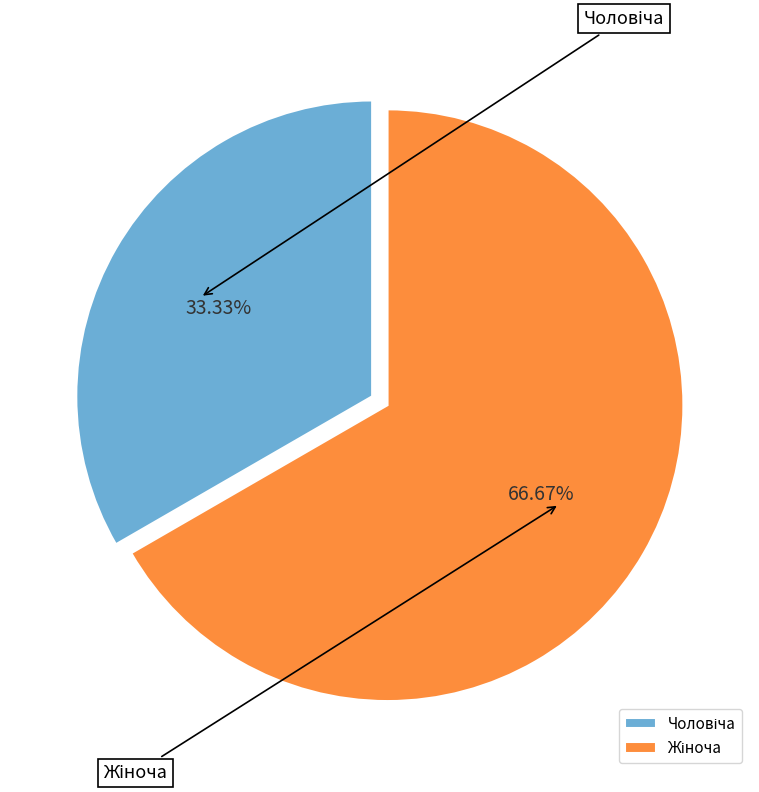

Is the sum of Чоловіча and Жіноча greater than half?

Yes